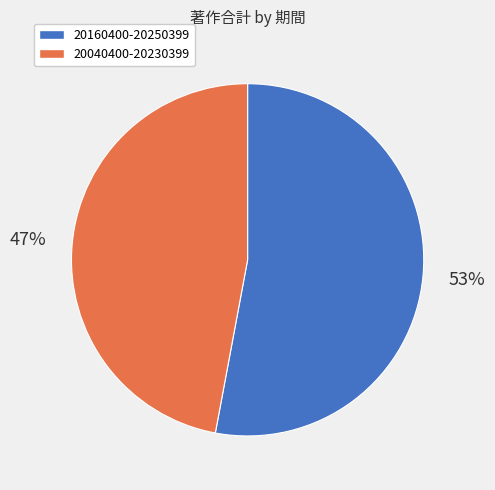

Rank the categories by value from highest to lowest.

20160400-20250399, 20040400-20230399